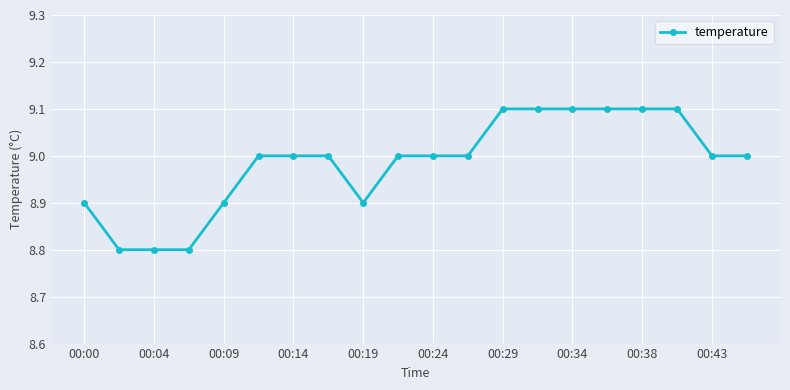

What is the sum of all values?

179.7